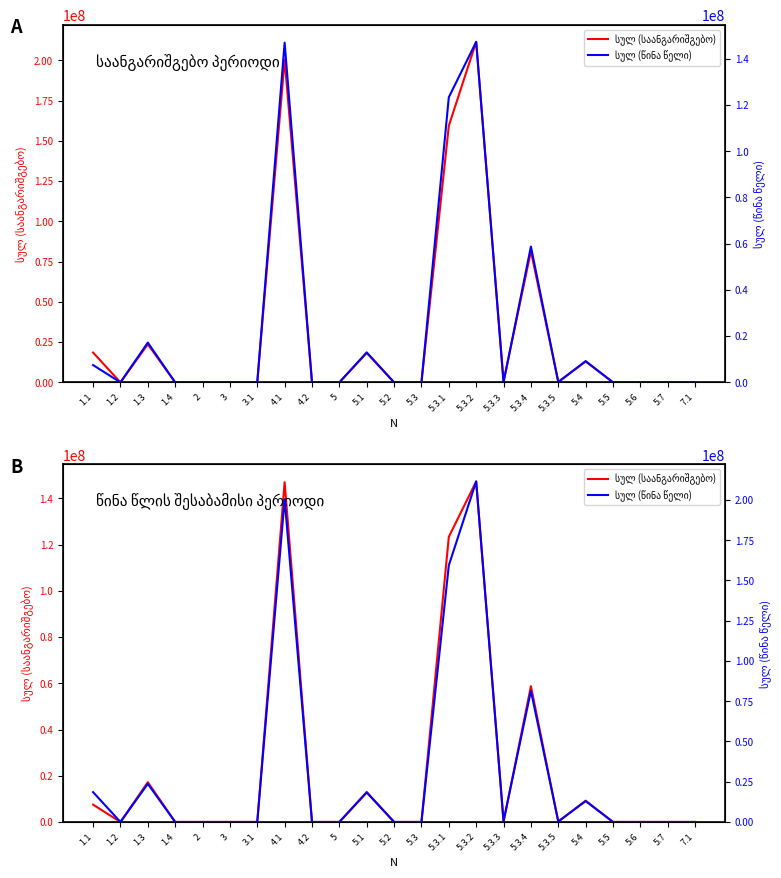

What is the sum of all სულ (საანგარიშგებო) values?

523472167